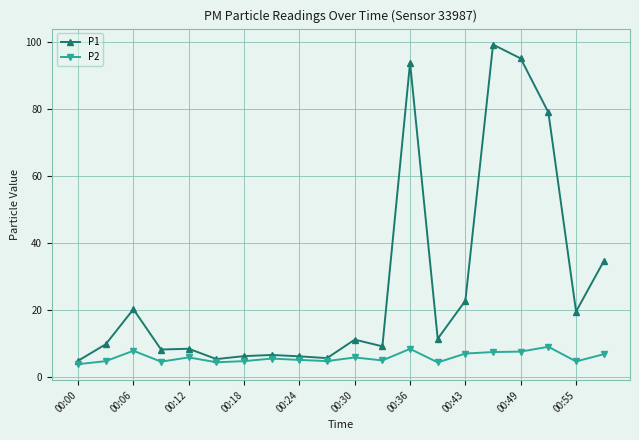

At how many categories does at least one series exceed 45?

4